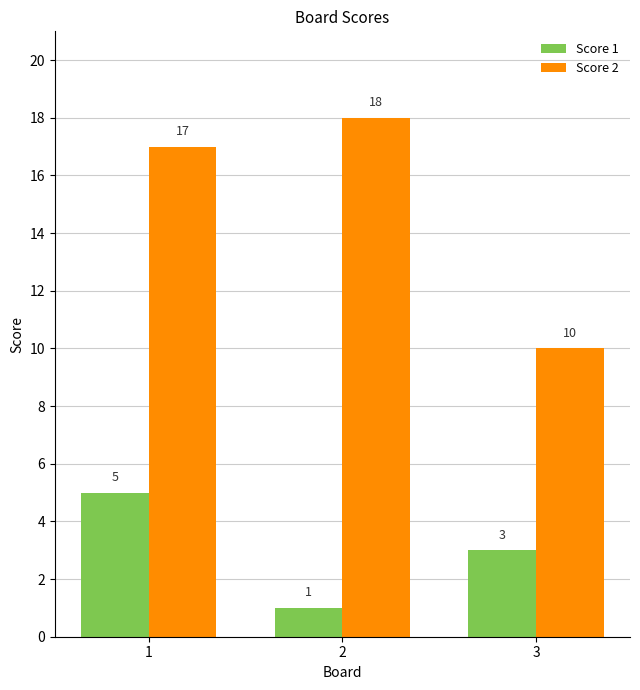

Which category has the highest value in the Score 2 series?

2